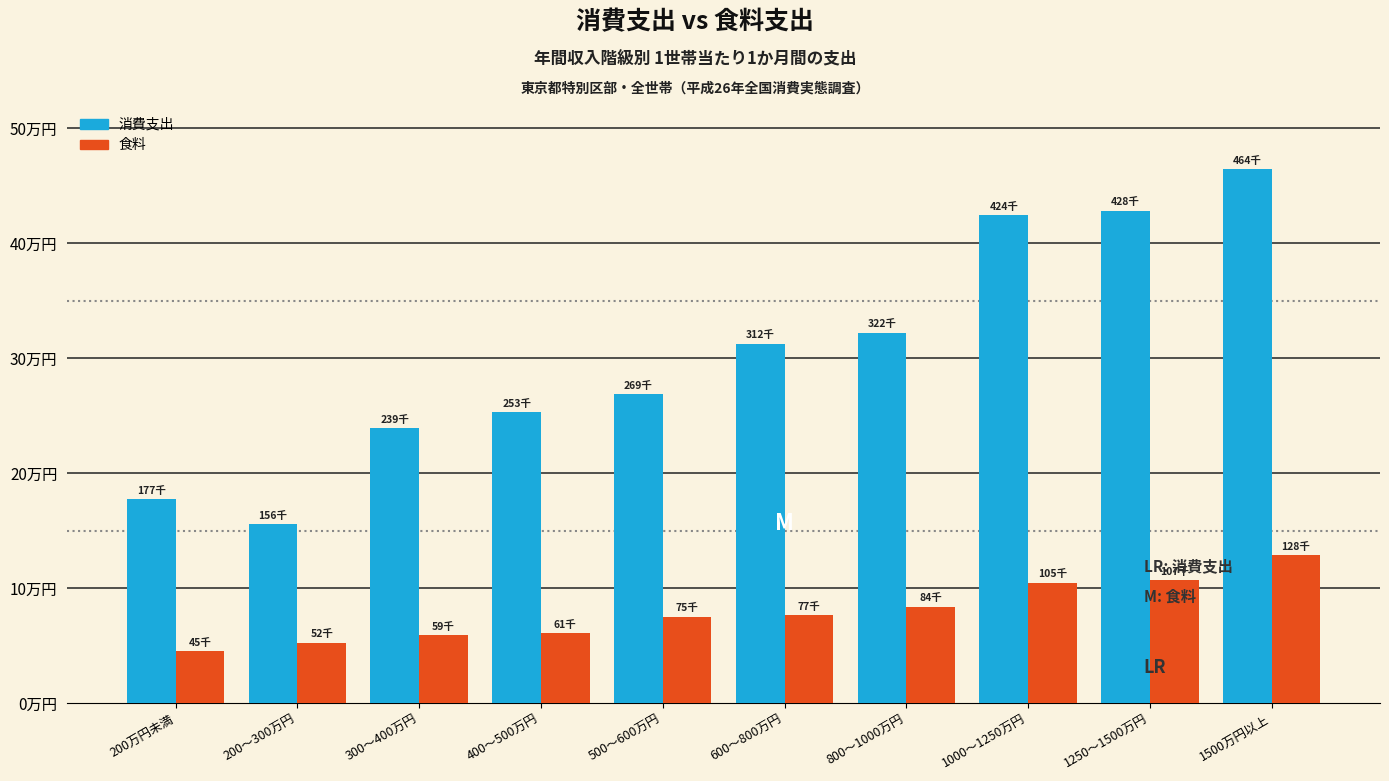

What are all the series names shown in the legend?

消費支出, 食料